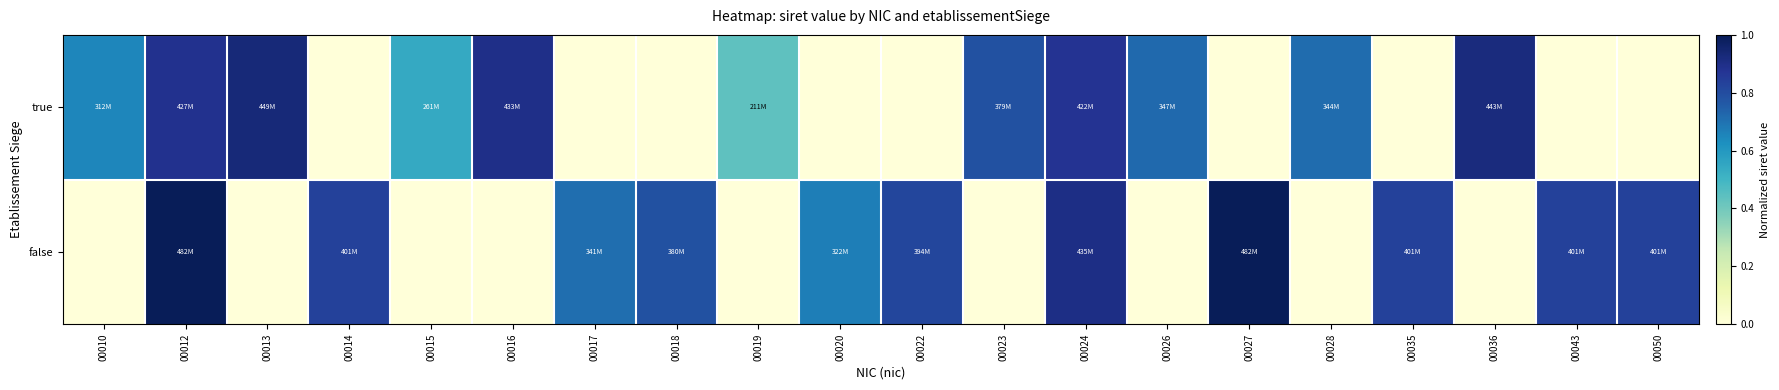

What is the difference between the highest and lowest values at 00028?

0.7